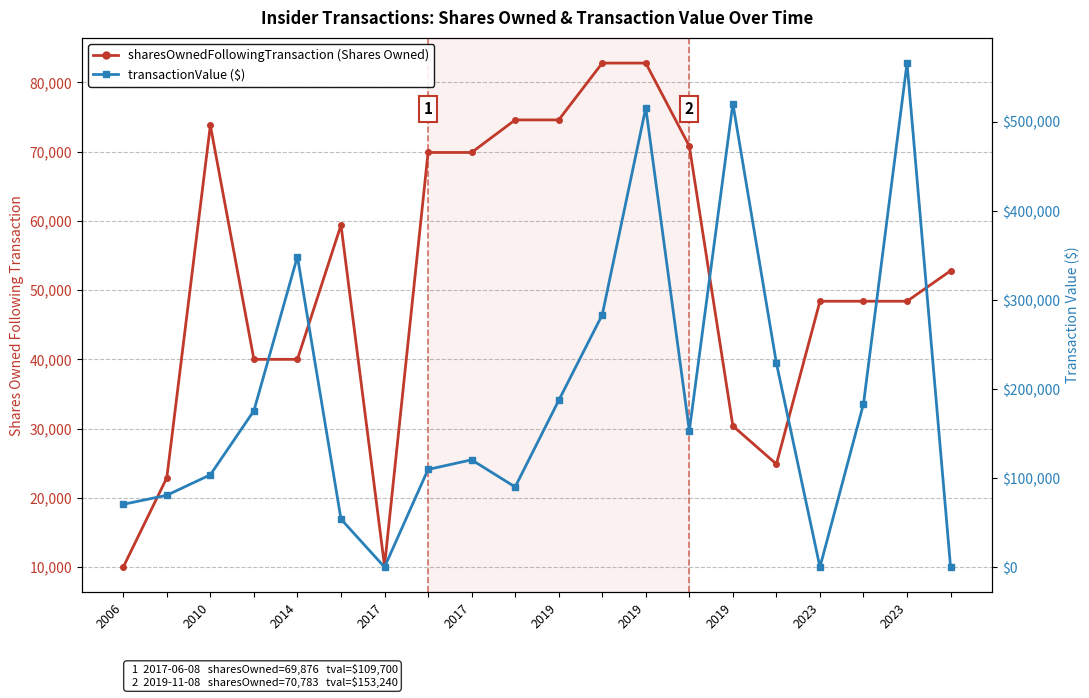

True or false: sharesOwnedFollowingTransaction has more than 0 points higher than both neighbors.

True